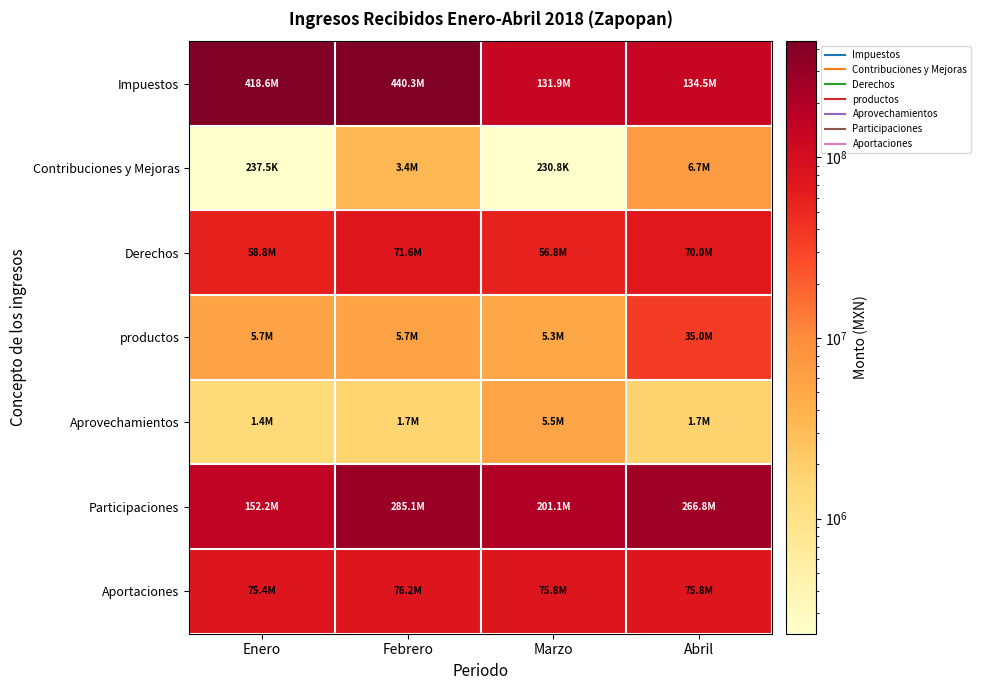

Which has a higher value, Abril or Marzo?

Abril